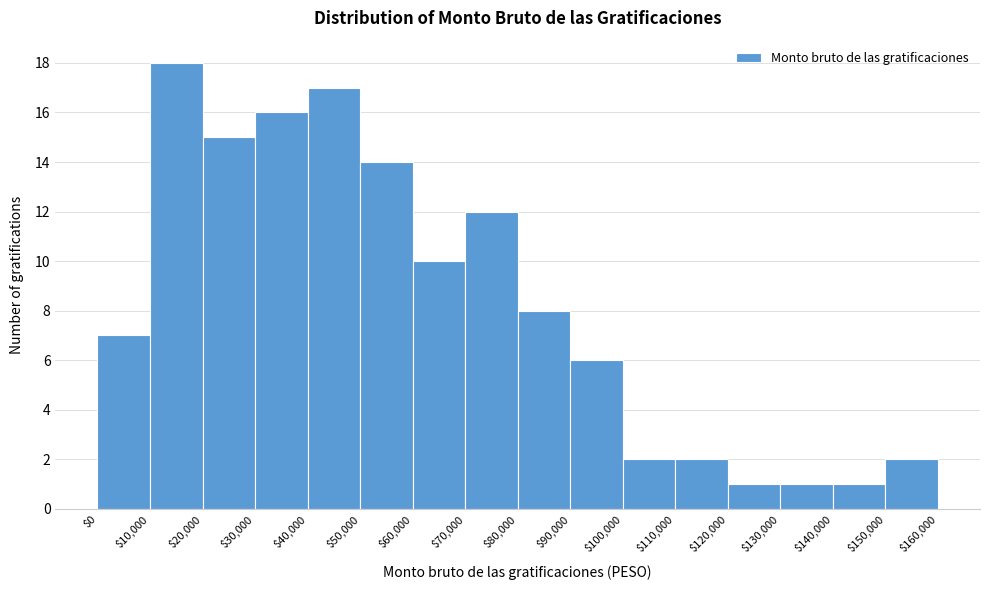

Reading left to right, transcribe this chart: for each bar, give the range it covers on the x-axis and its height. The values are not printed on the chart, so give them approximately, as read against the axis.

$0 to $10,000: 7
$10,000 to $20,000: 18
$20,000 to $30,000: 15
$30,000 to $40,000: 16
$40,000 to $50,000: 17
$50,000 to $60,000: 14
$60,000 to $70,000: 10
$70,000 to $80,000: 12
$80,000 to $90,000: 8
$90,000 to $100,000: 6
$100,000 to $110,000: 2
$110,000 to $120,000: 2
$120,000 to $130,000: 1
$130,000 to $140,000: 1
$140,000 to $150,000: 1
$150,000 to $160,000: 2